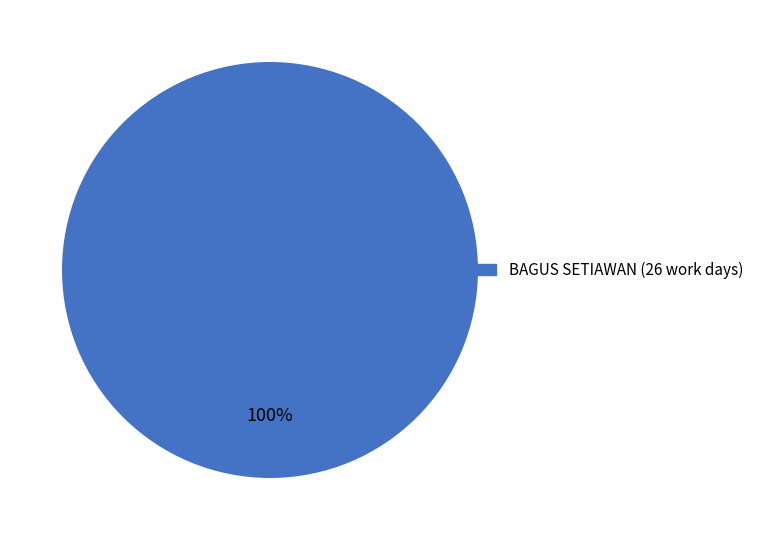

Is there any slice that represents more than half of the pie?

Yes